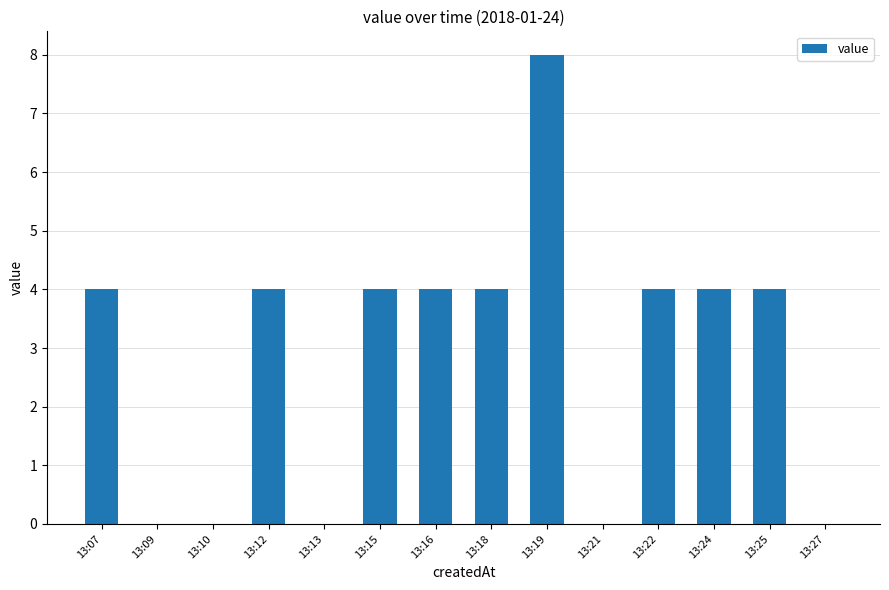

At which category does the chart reach its peak across all series?

13:19